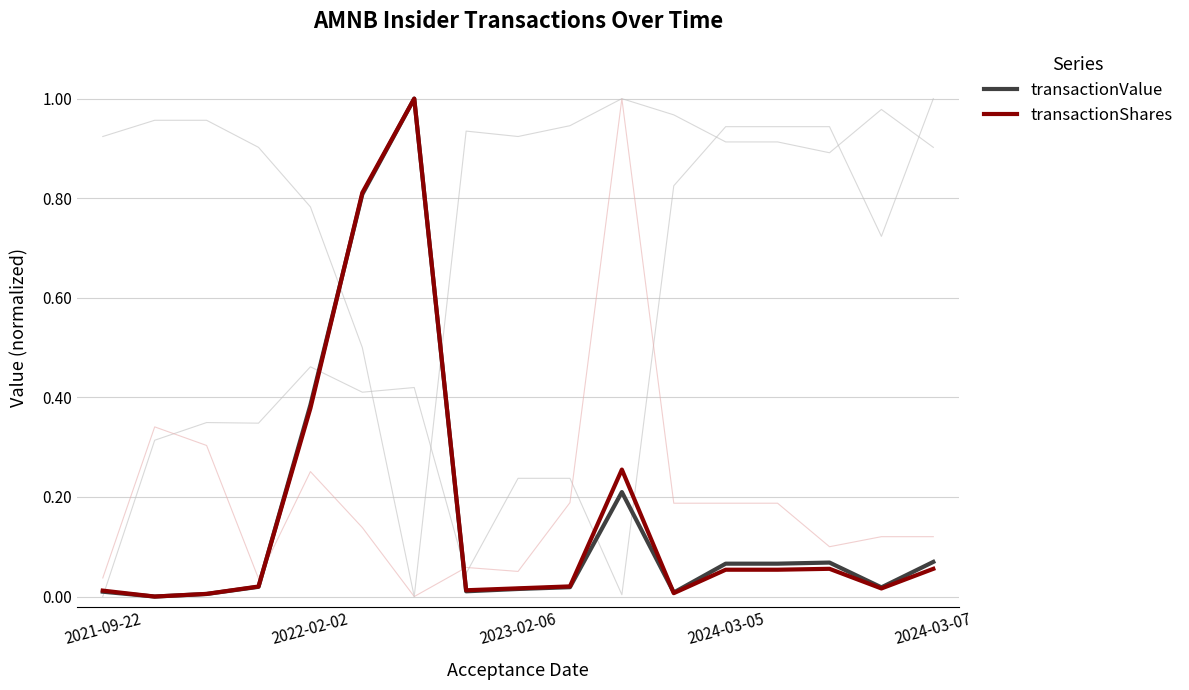

Where is the first local maximum for transactionValue?

6